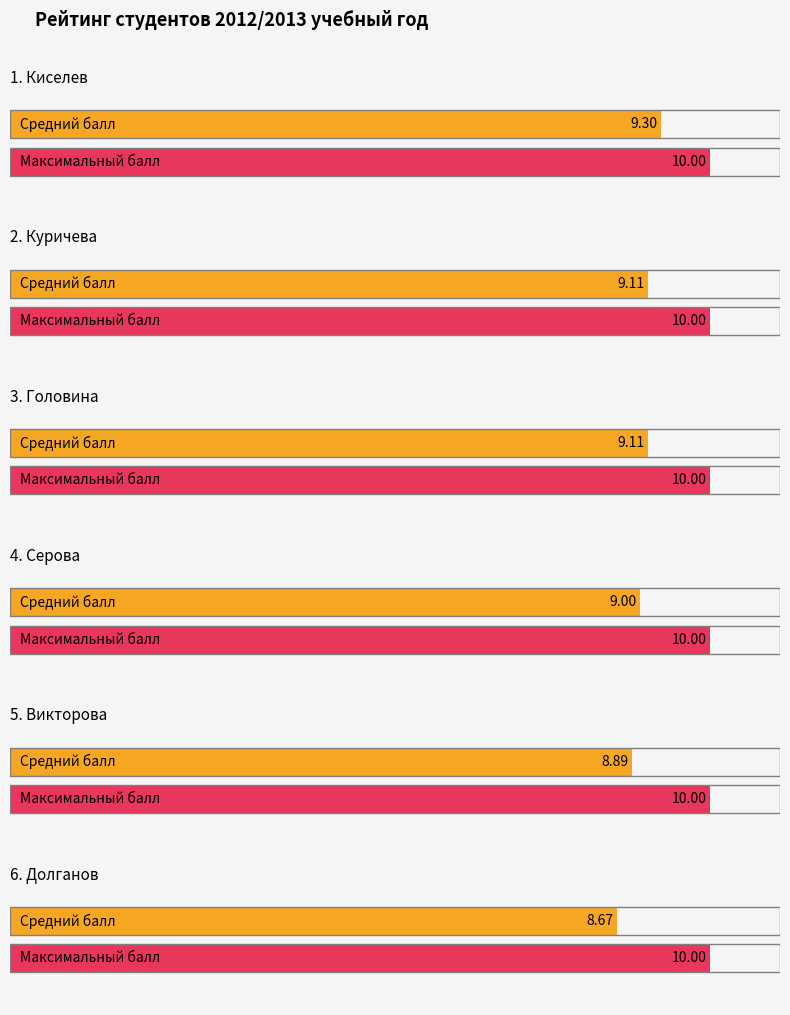

At Головина Мария Борисовна, list the series in order from smallest to largest.

Average utilization, Maximum utilization